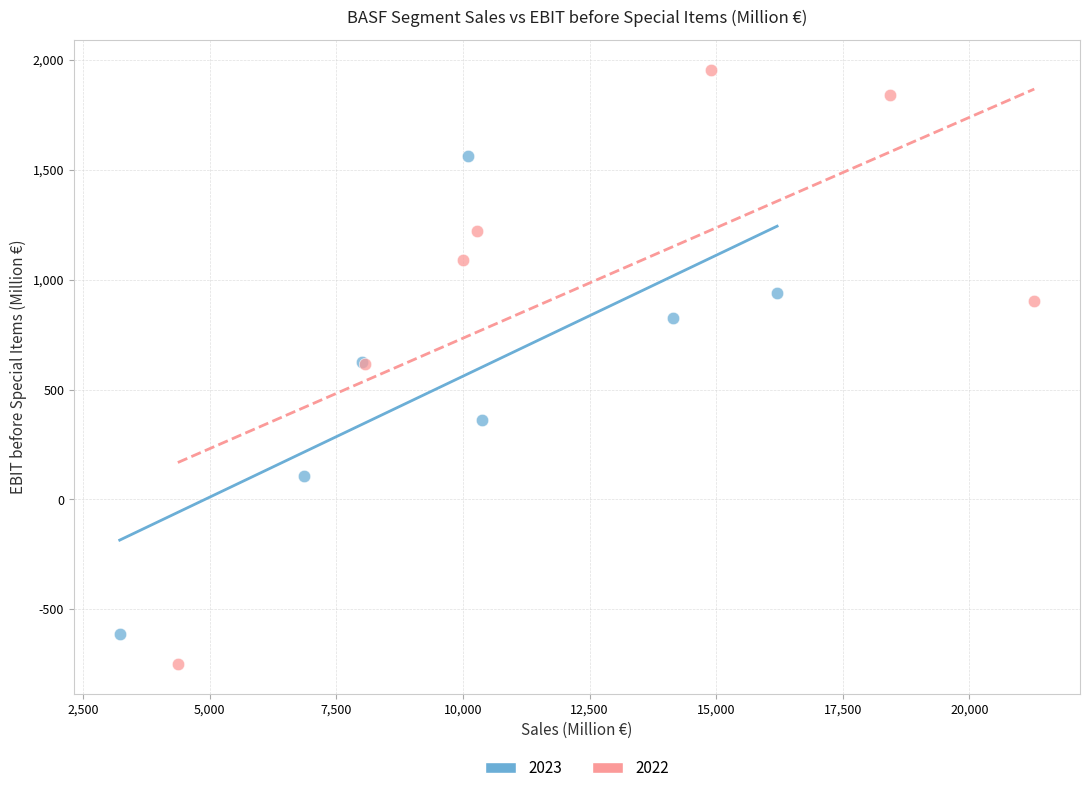

Which series contains the highest Y value?

2022